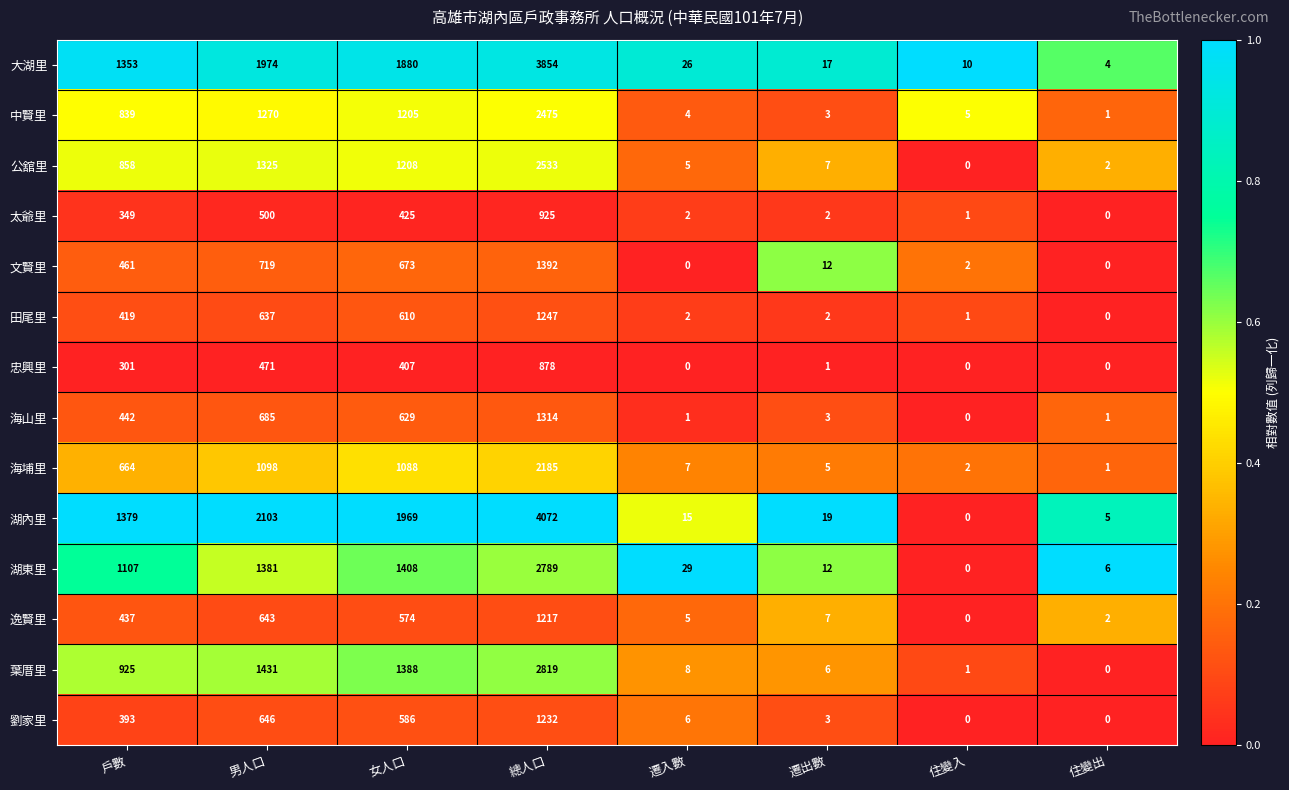

Rank the series by their maximum value, from lowest to highest.

忠興里, 太爺里, 逸賢里, 劉家里, 田尾里, 海山里, 文賢里, 海埔里, 中賢里, 公舘里, 湖東里, 葉厝里, 大湖里, 湖內里